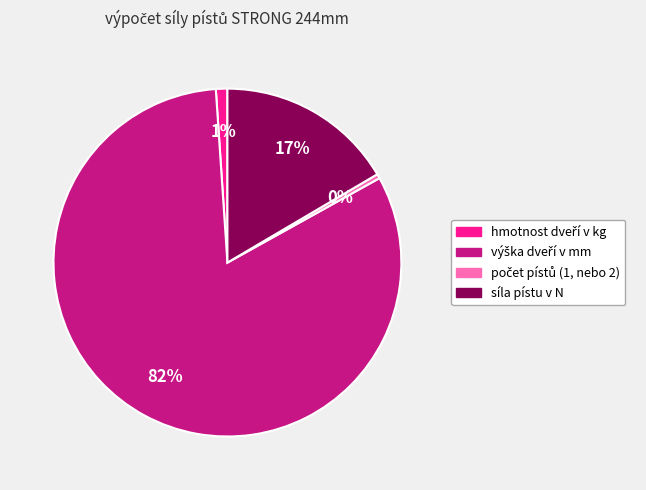

To the nearest percent, what is the average slice percentage?

25%